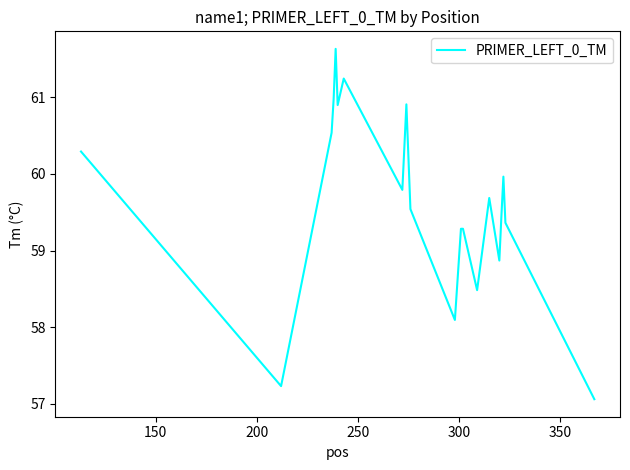

What is the difference between the maximum and minimum values?

4.6